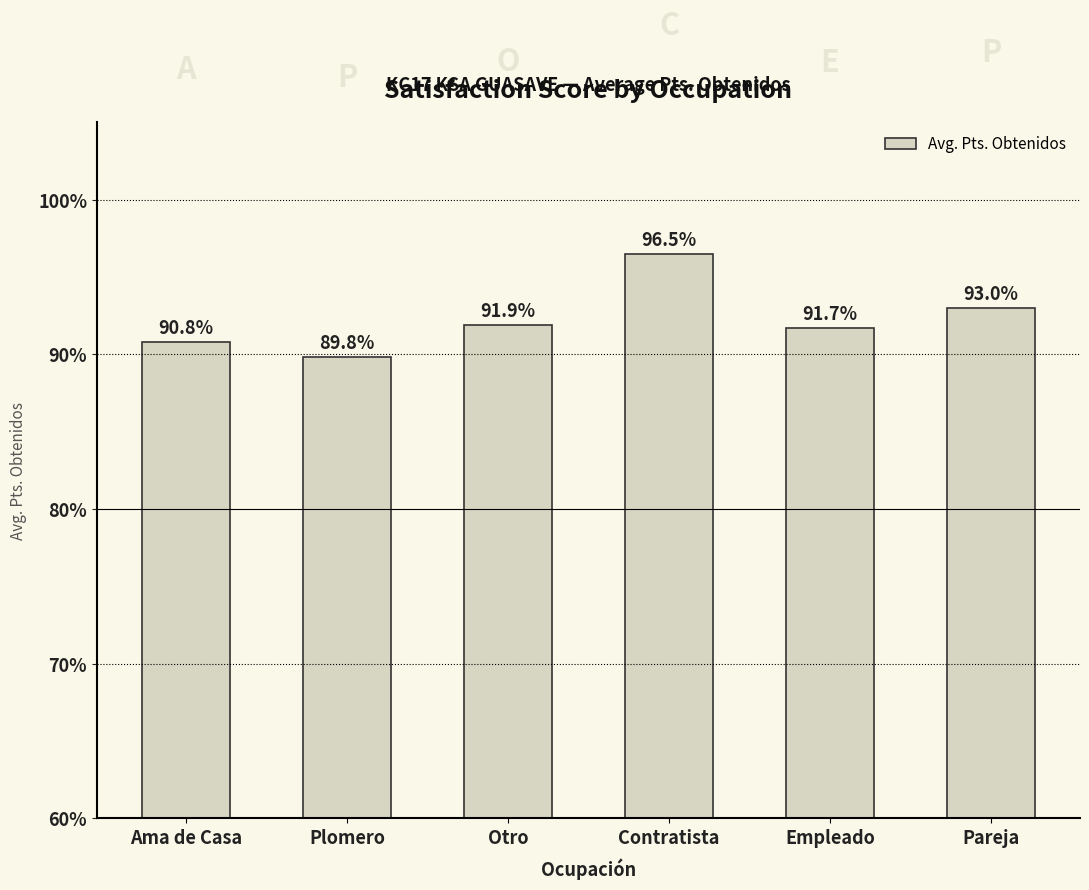

Reading left to right, extract all data points from this chart.

90.8	89.8	91.9	96.5	91.7	93.0